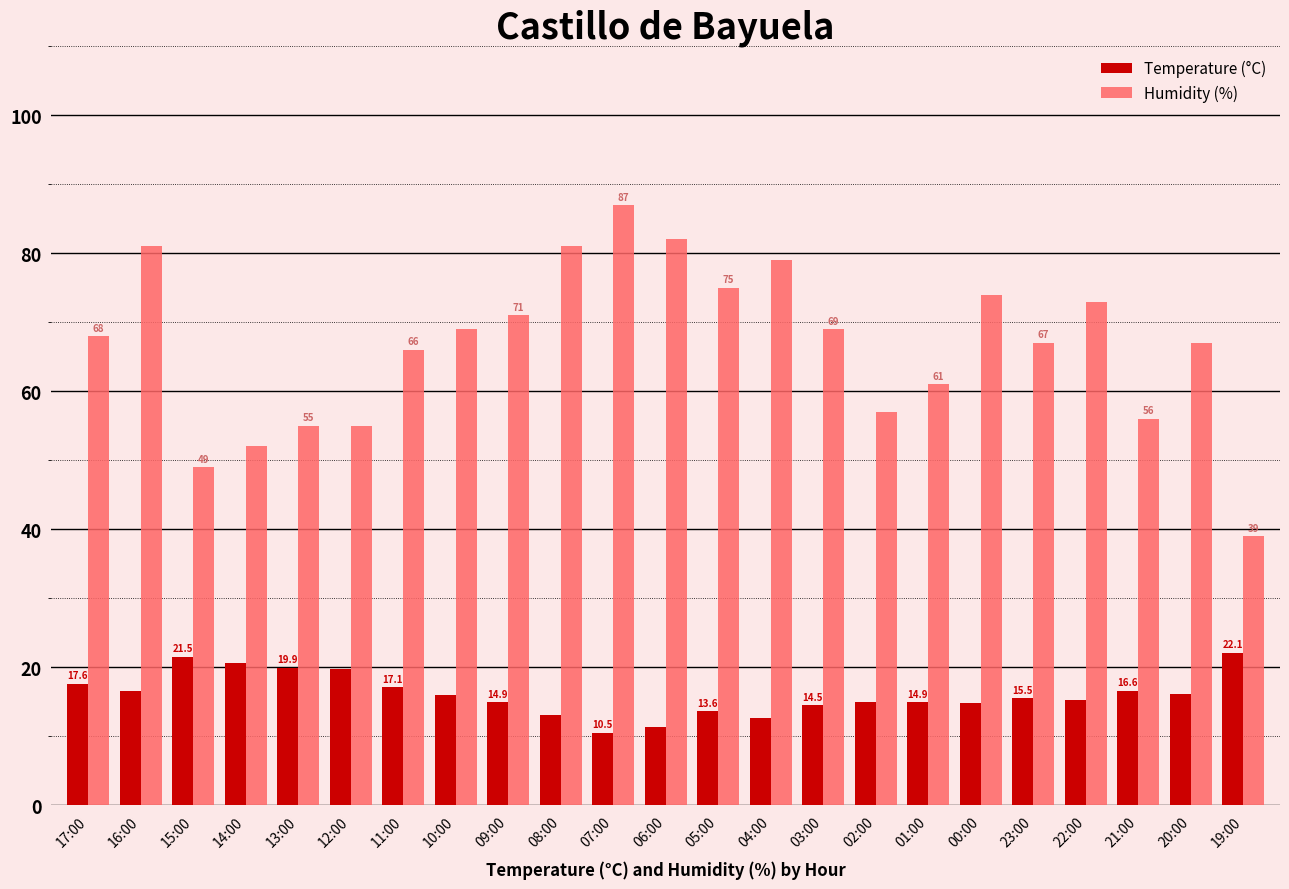

Where is Humidity (%) nearest to the value 63?

01:00